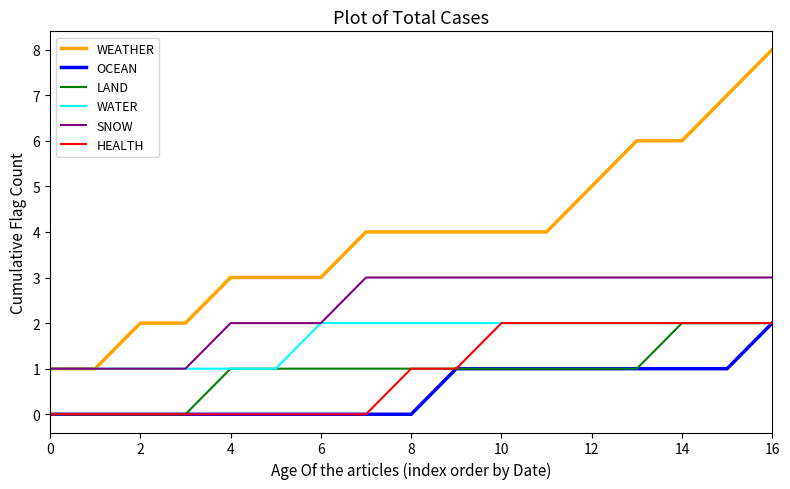

What is the maximum value for SNOW?

3